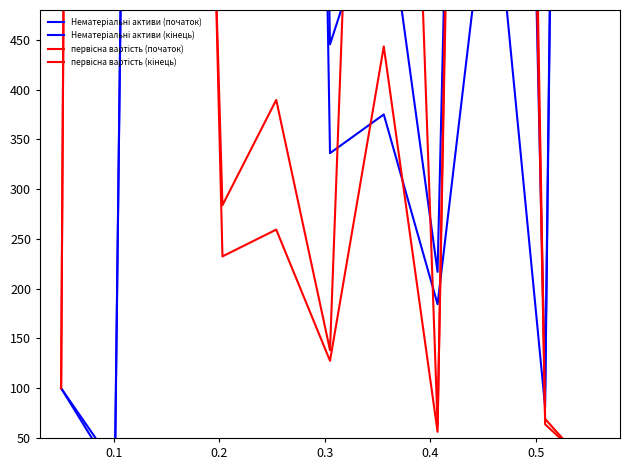

Reading left to right, extract all data points from this chart.

Нематеріальні активи (початок): 100.0	12.4	4444.4	4401.4	3505.7	336.2	375.1	184.4	641.2	81.2	4556.8
Нематеріальні активи (кінець): 100.0	21.9	4412.9	4589.6	3315.4	445.5	611.7	216.9	2511.9	98.5	4534.8
первісна вартість (початок): 100.0	8716.5	2424.1	232.4	259.3	127.5	443.4	56.2	3150.8	69.1	8.5
первісна вартість (кінець): 100.0	8915.4	2112.2	283.8	389.7	138.2	1600.3	62.8	2889.1	63.7	13.9